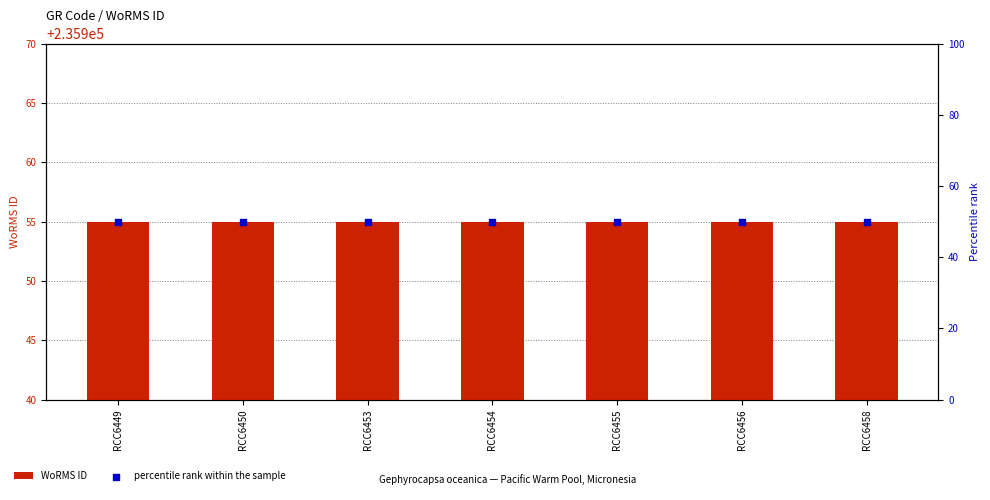

At how many categories does at least one series exceed 191349?

7